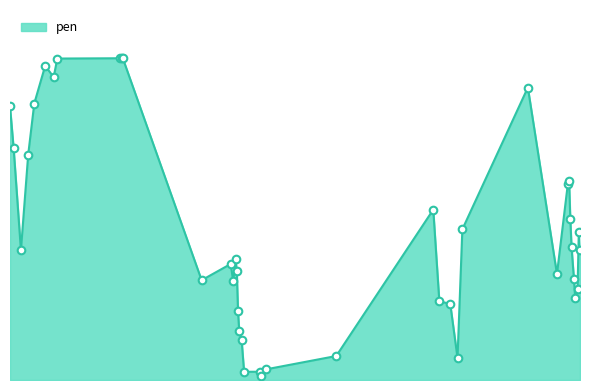

Does the chart have visible grid lines?

No